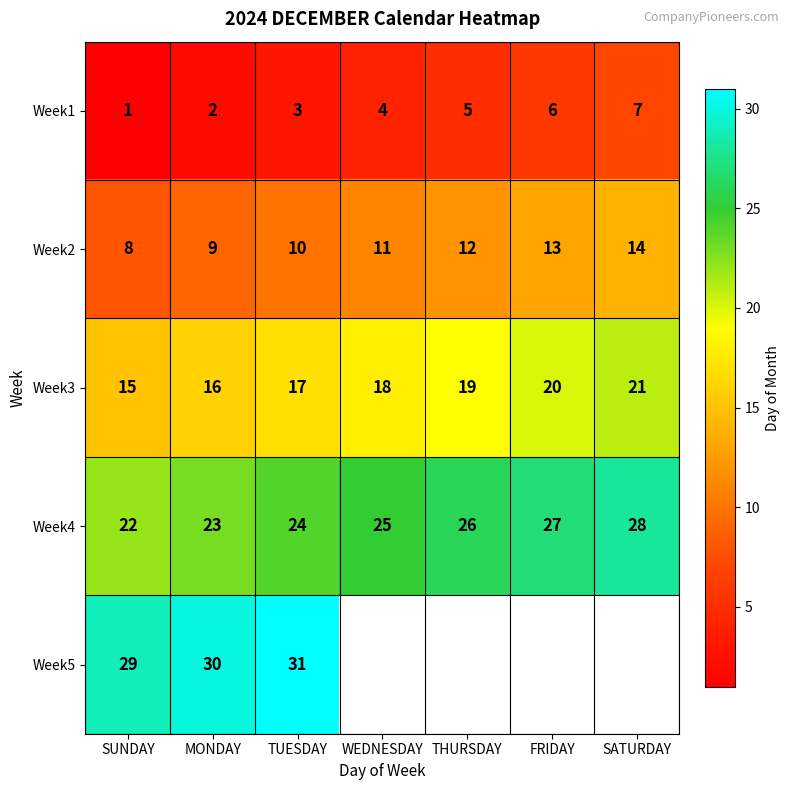

Count the Week2 values in the range 9 to 13.

5